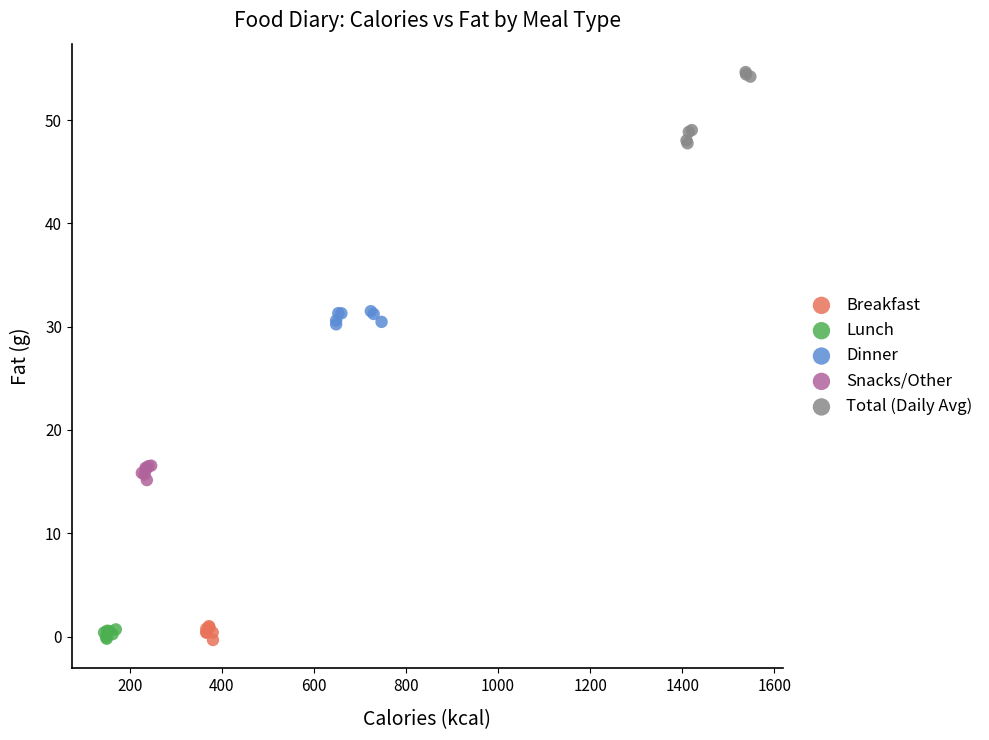

Which series reaches the maximum Y coordinate?

Total (Daily Avg)